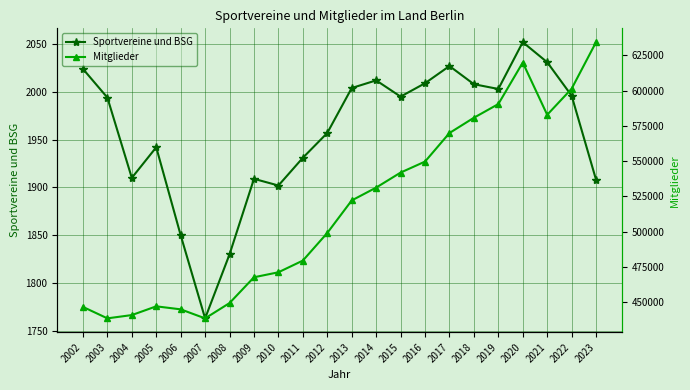

What is the difference between the maximum and minimum values in the Mitglieder series?

195756